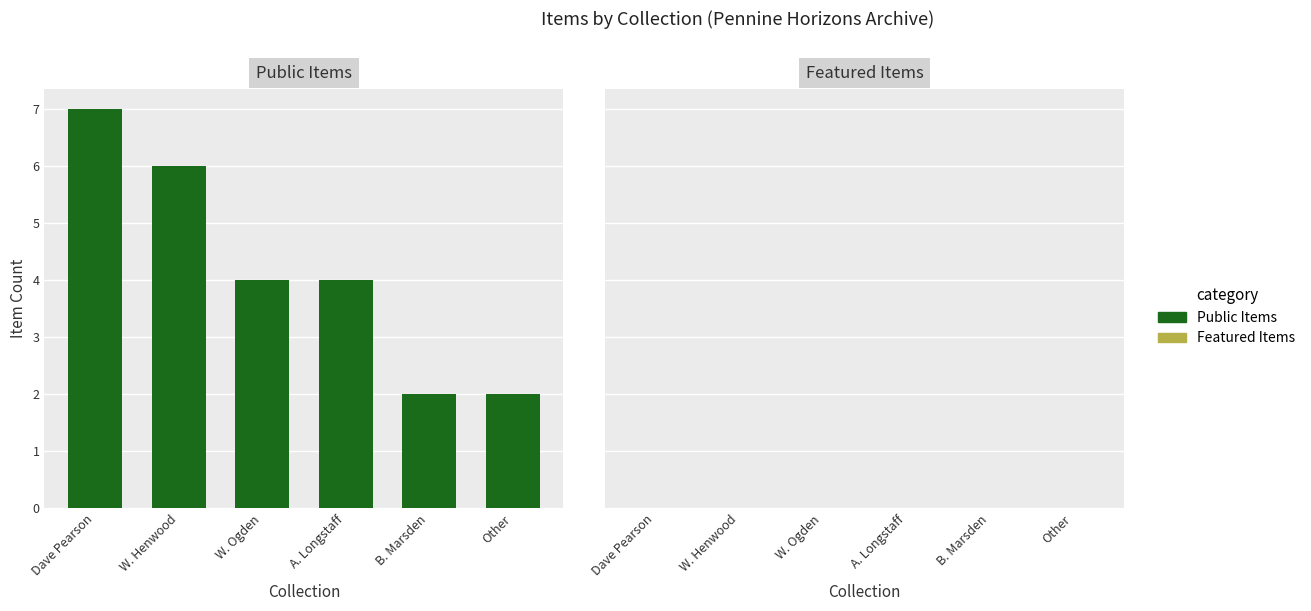

What is the label of the 4th bar from the right?

W. Ogden